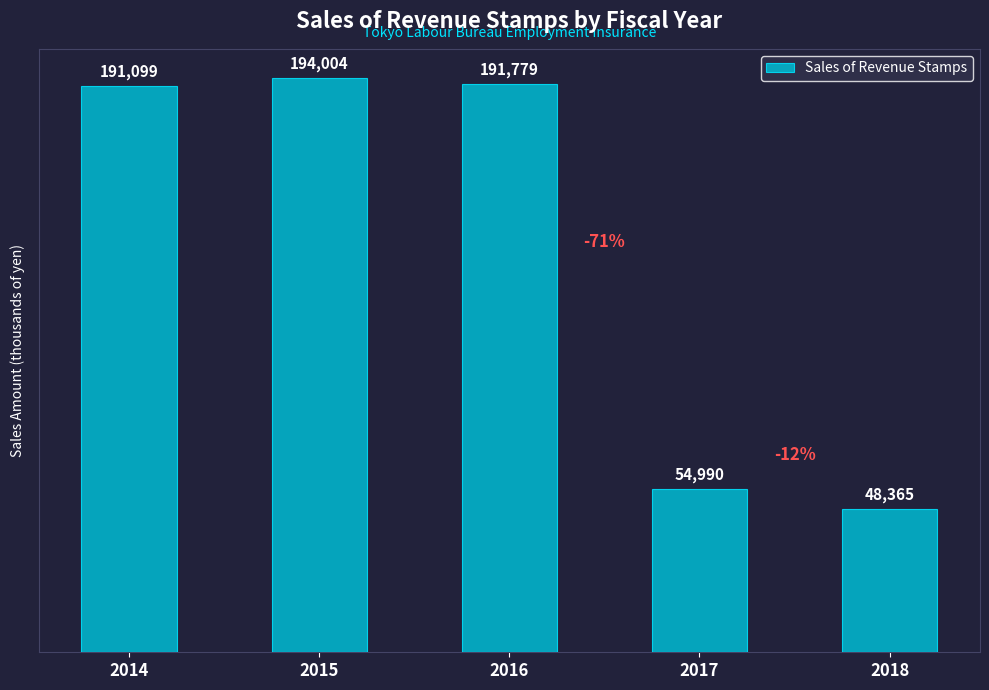

Where is the data nearest to the value 121184?

2017